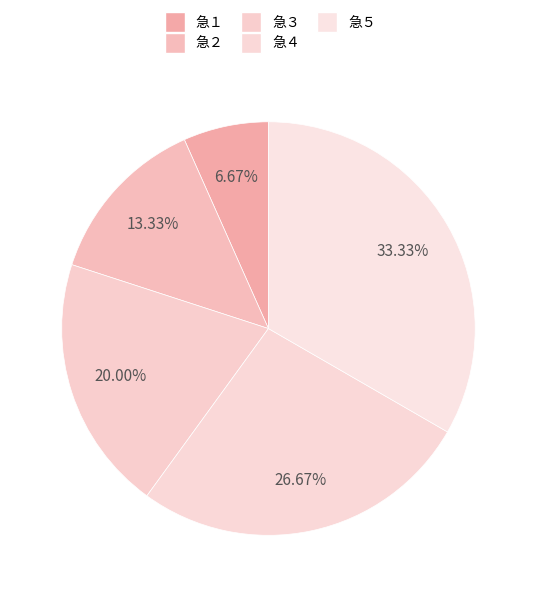

To the nearest percent, what percentage of the pie is 急１?

7%